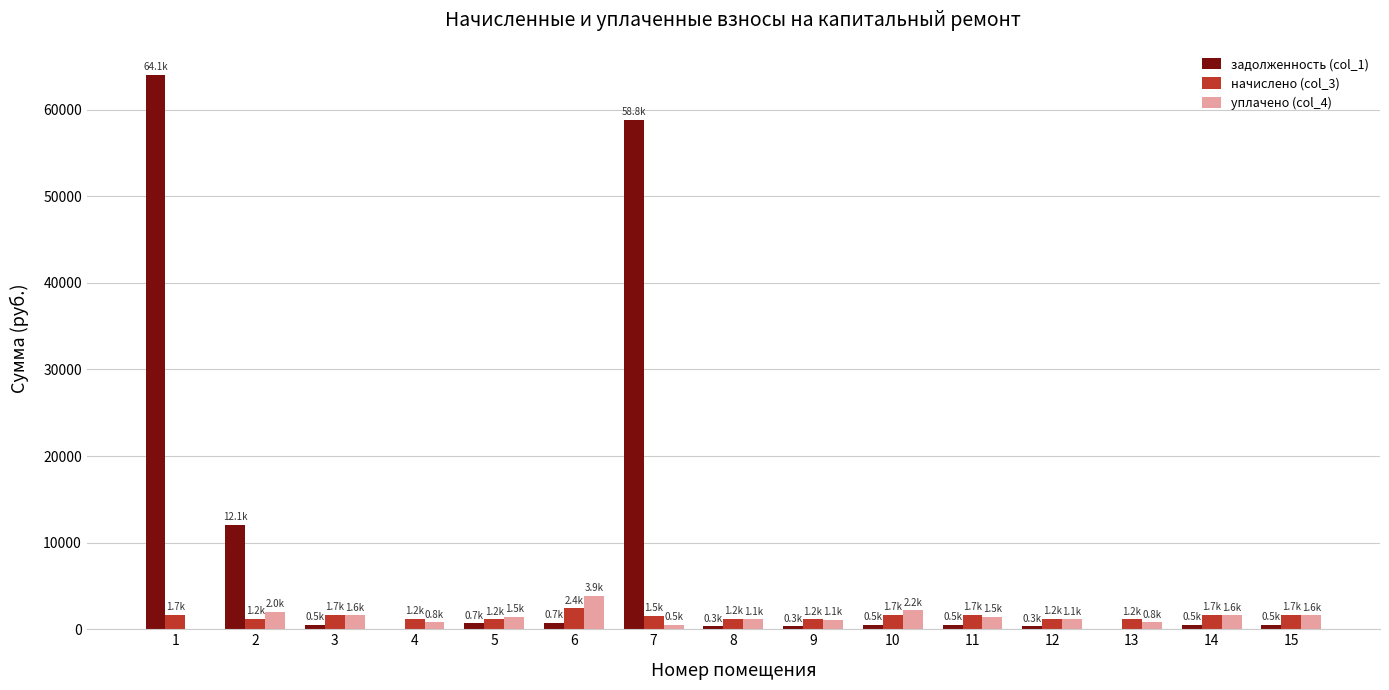

Which series has the largest total across all categories?

задолженность (col_1)